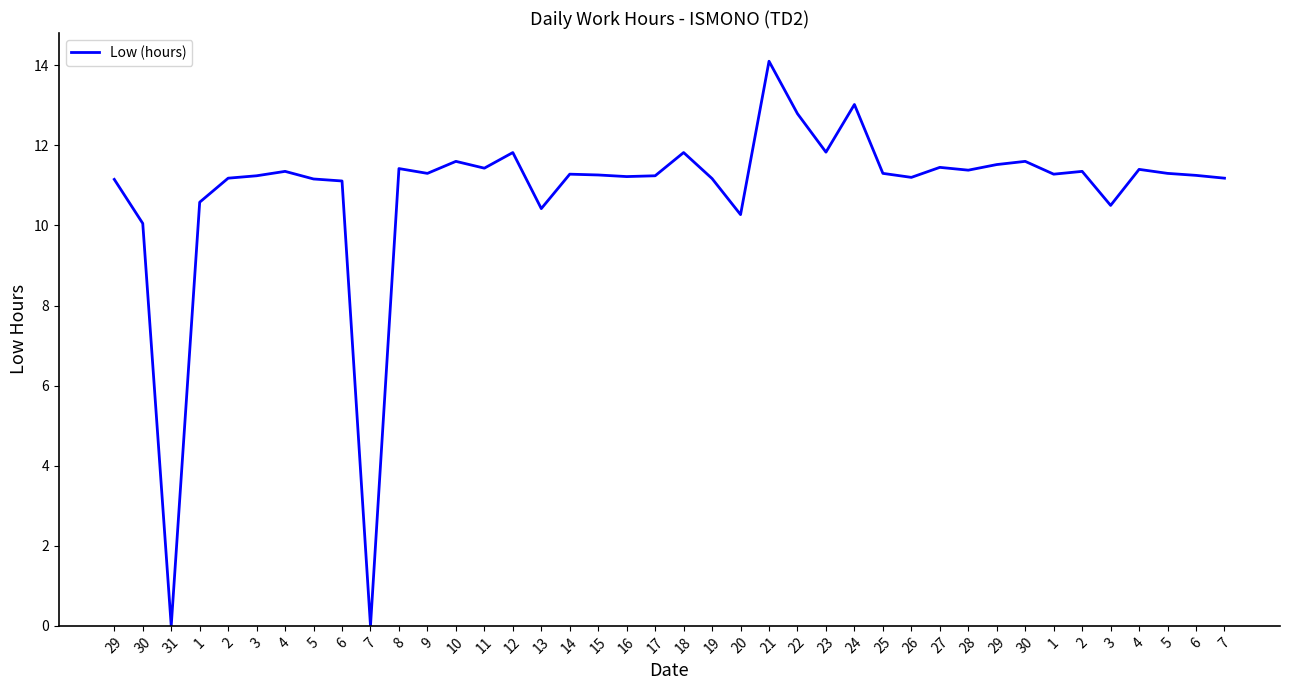

Is this an area chart (filled region under the line)?

No